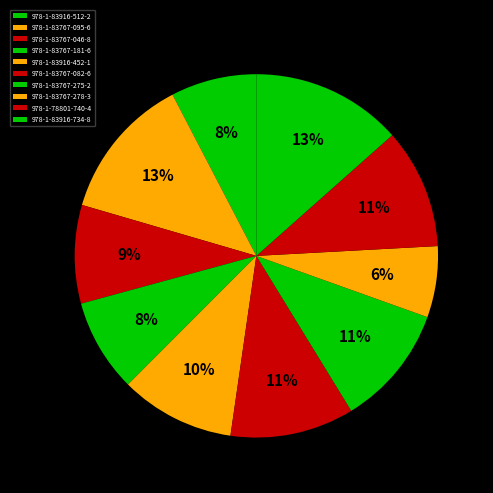

Combined, do 978-1-83767-082-6 and 978-1-83767-095-6 account for over 50%?

No